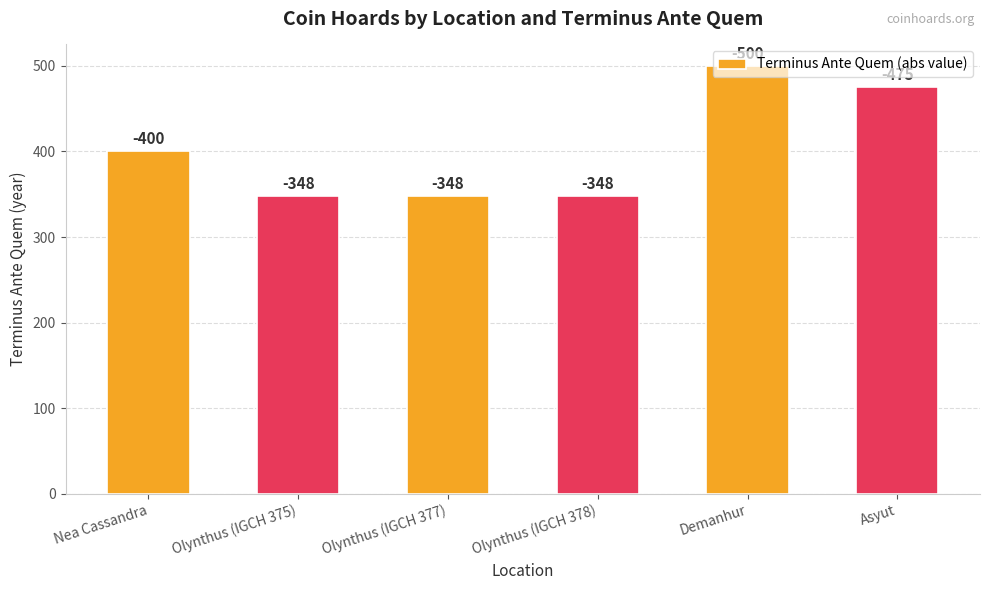

Rank the categories by value from lowest to highest.

Olynthus (IGCH 375), Olynthus (IGCH 377), Olynthus (IGCH 378), Nea Cassandra, Asyut, Demanhur